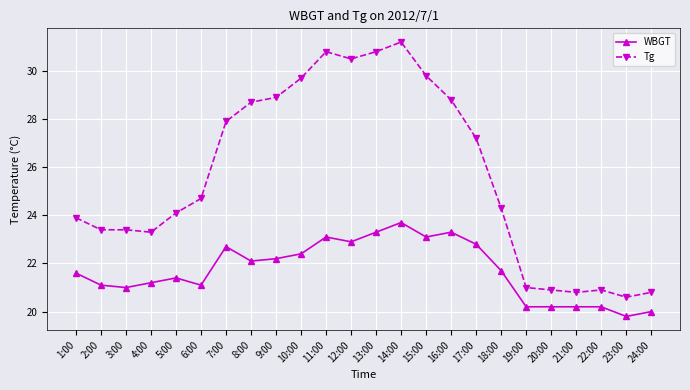

What is the label of the 20th point from the left?

20:00